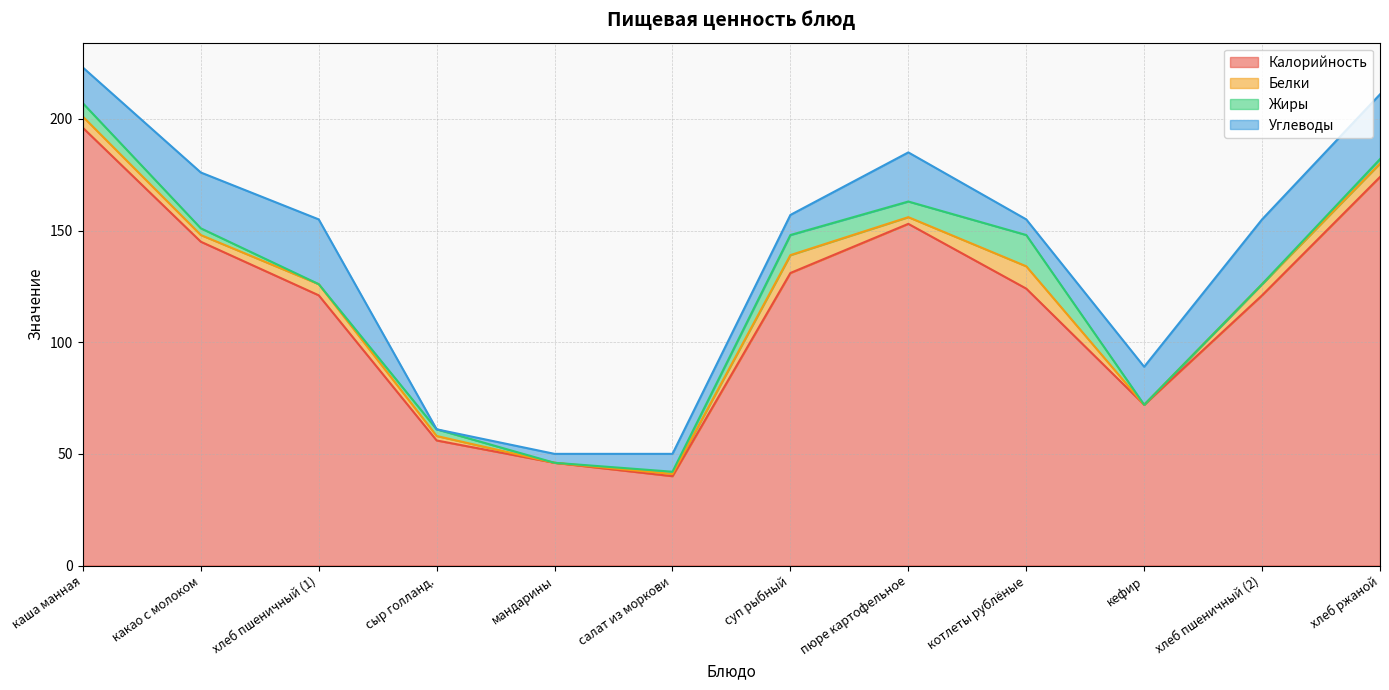

Where is the first local maximum for Белки?

хлеб пшеничный (1)